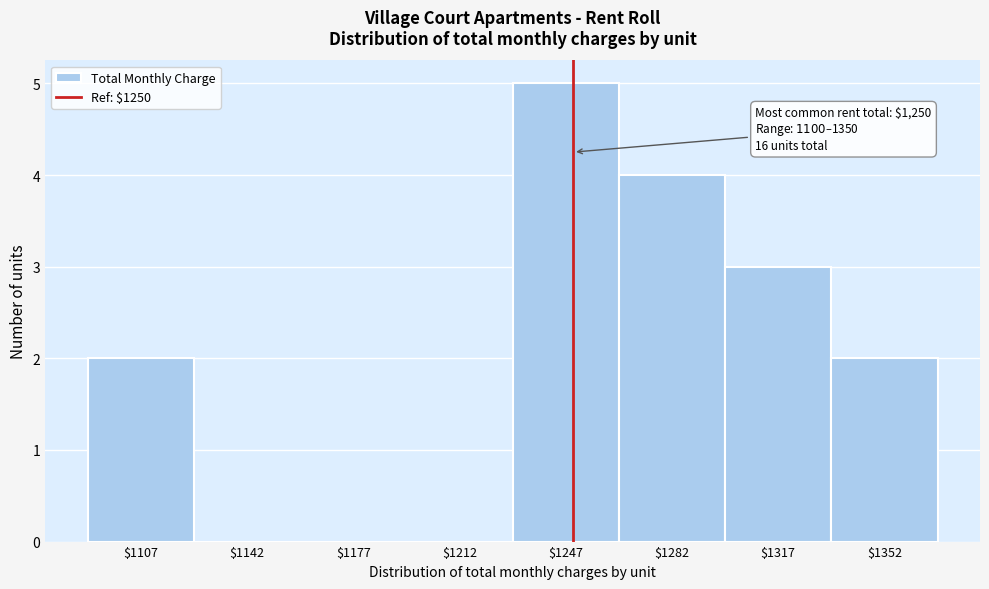

Over which range of the x-axis is the bar tallest?

1230 to 1265